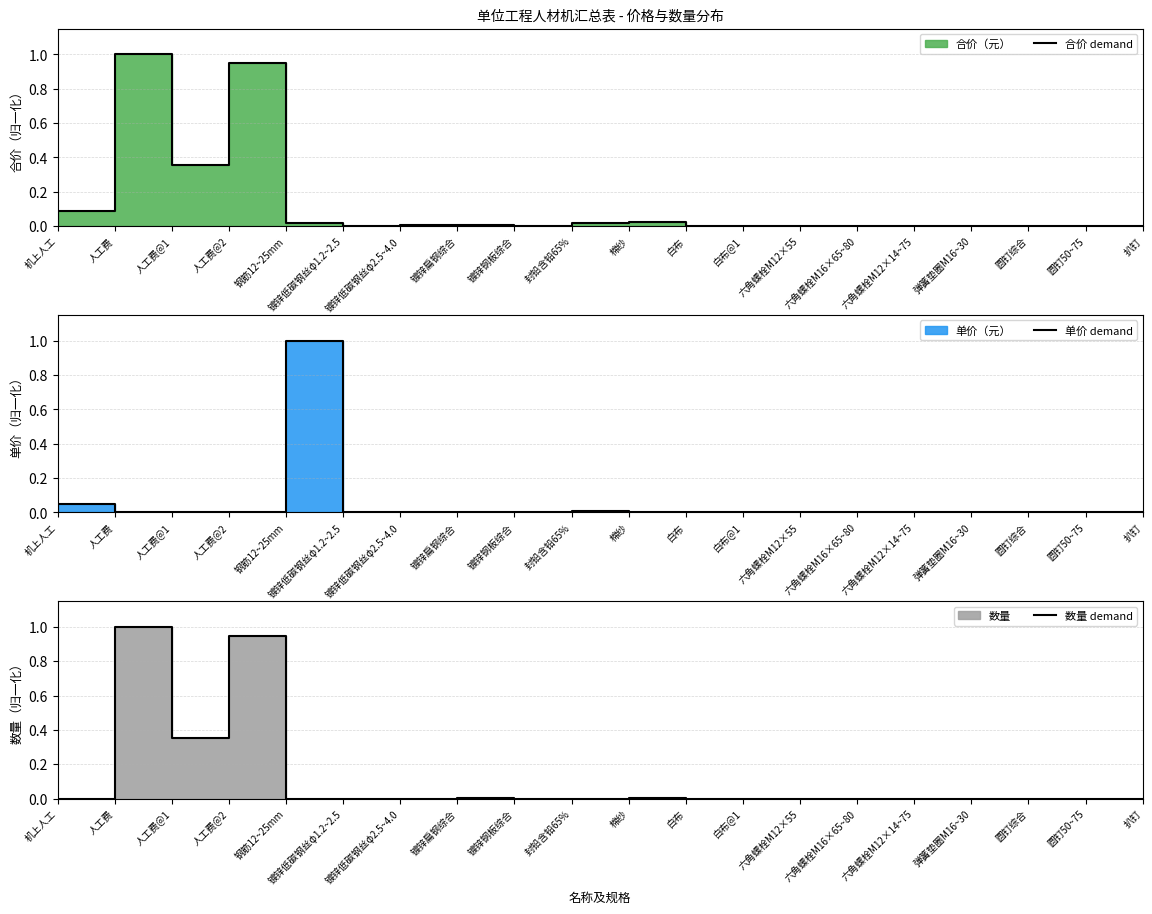

In 合价 demand, how many points are lower than both neighbors (excluding endpoints)?

7